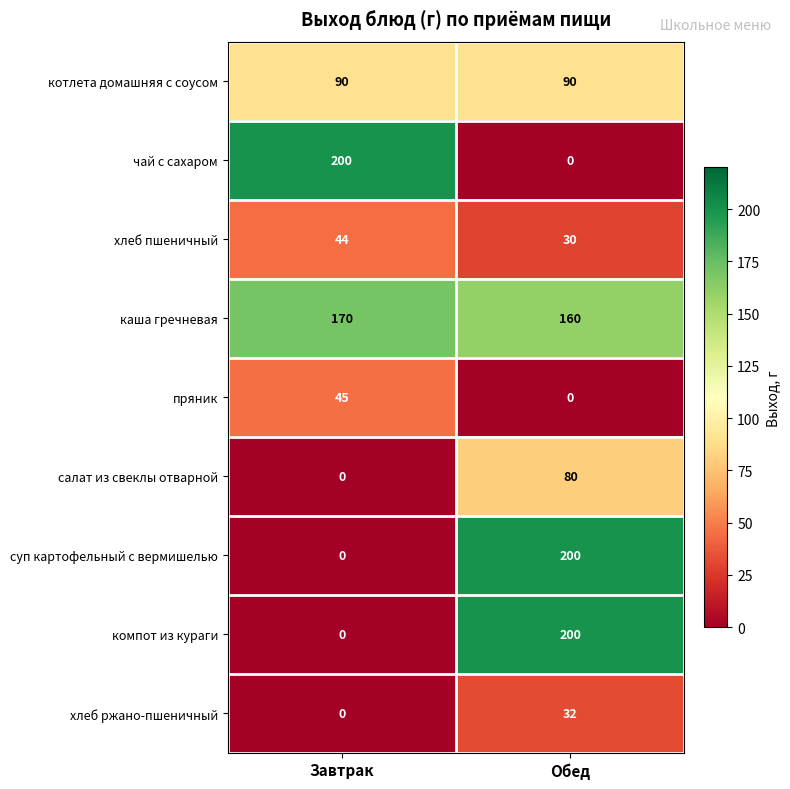

Reading left to right, extract all data points from this chart.

котлета домашняя с соусом: 90	90
чай с сахаром: 200	0
хлеб пшеничный: 44	30
каша гречневая: 170	160
пряник: 45	0
салат из свеклы отварной: 0	80
суп картофельный с вермишелью: 0	200
компот из кураги: 0	200
хлеб ржано-пшеничный: 0	32